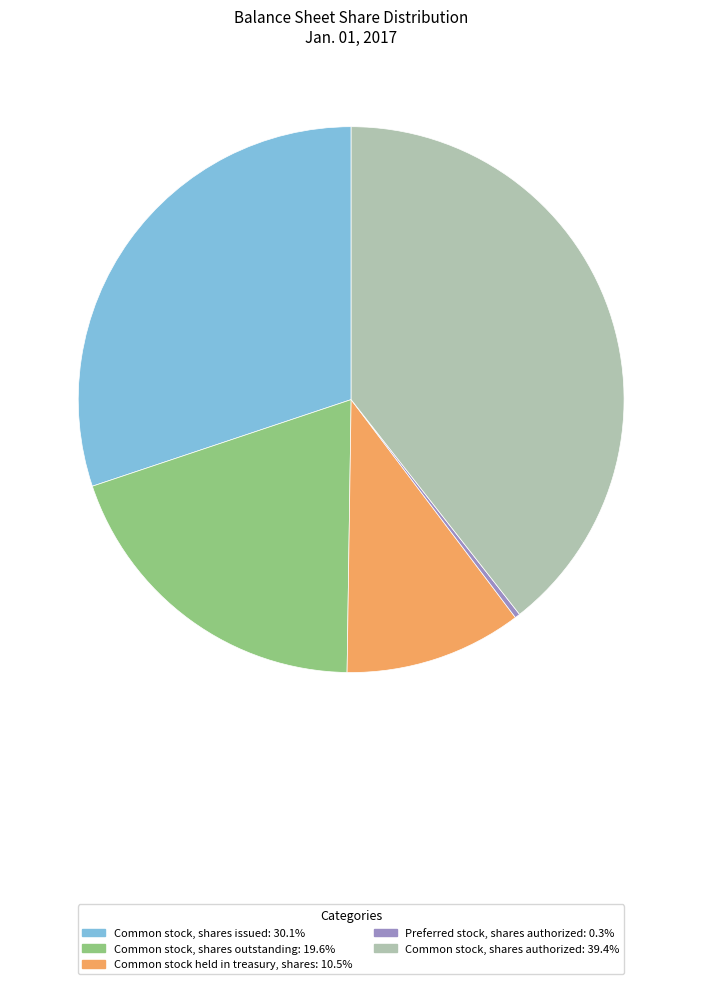

How many segments does this pie chart have?

5